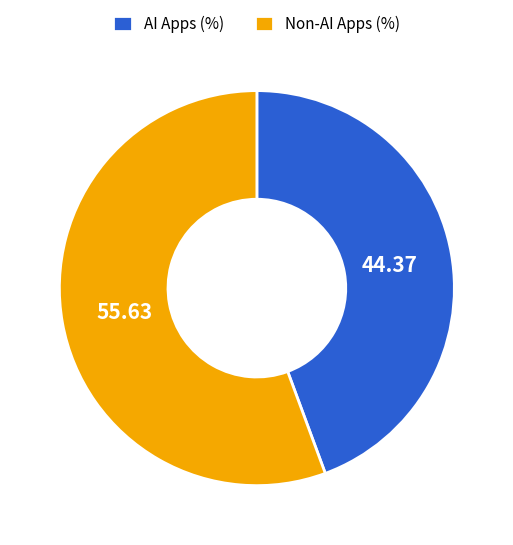

Approximately how many times larger is the value at Non-AI Apps (%) compared to AI Apps (%)?

1.3